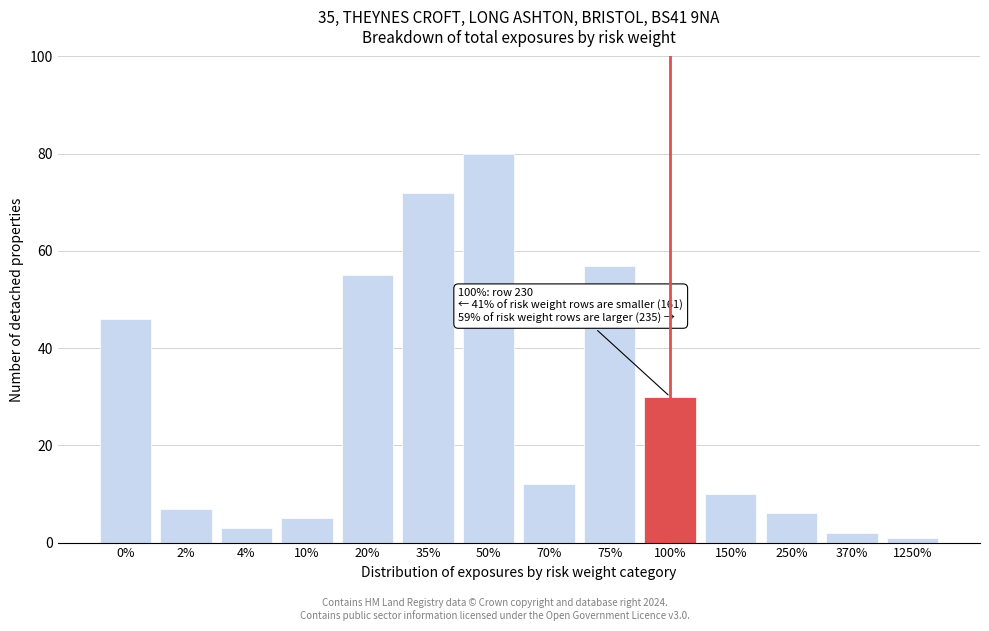

Reading left to right, extract all data points from this chart.

46	7	3	5	55	72	80	12	57	30	10	6	2	1